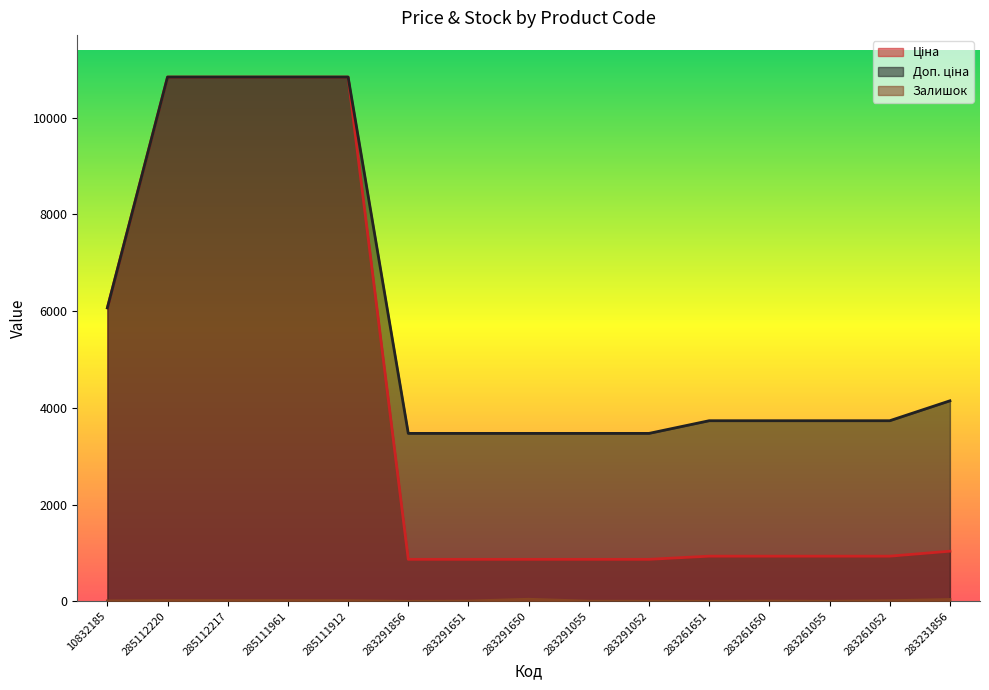

Reading left to right, list all the values displayed in this chart.

Ціна: 10832185=6067.2	285112220=10840.1	285112217=10840.1	285111961=10840.1	285111912=10840.1	283291856=868.0	283291651=868.0	283291650=868.0	283291055=868.0	283291052=868.0	283261651=933.5	283261650=933.5	283261055=933.5	283261052=933.5	283231856=1036.5
Доп. ціна: 10832185=6067.2	285112220=10840.1	285112217=10840.1	285111961=10840.1	285111912=10840.1	283291856=3472.1	283291651=3472.1	283291650=3472.1	283291055=3472.1	283291052=3472.1	283261651=3734.2	283261650=3734.2	283261055=3734.2	283261052=3734.2	283231856=4145.9
Залишок: 10832185=9.0	285112220=17.0	285112217=17.0	285111961=17.0	285111912=15.0	283291856=1.0	283291651=6.0	283291650=43.0	283291055=4.0	283291052=3.0	283261651=1.0	283261650=6.0	283261055=3.0	283261052=13.0	283231856=38.0